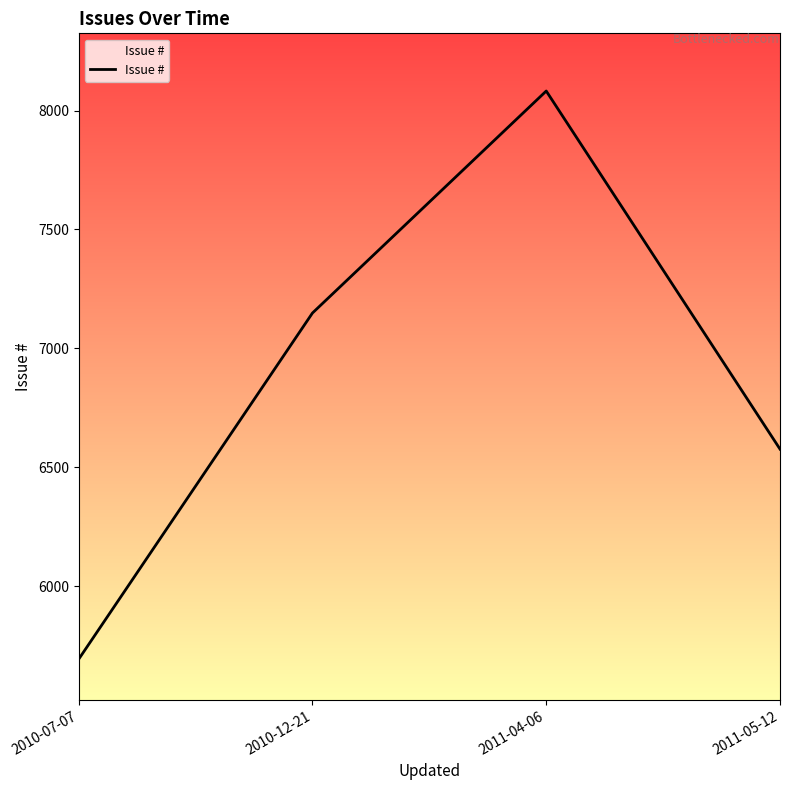

What is the difference between the second highest and second lowest values?

572